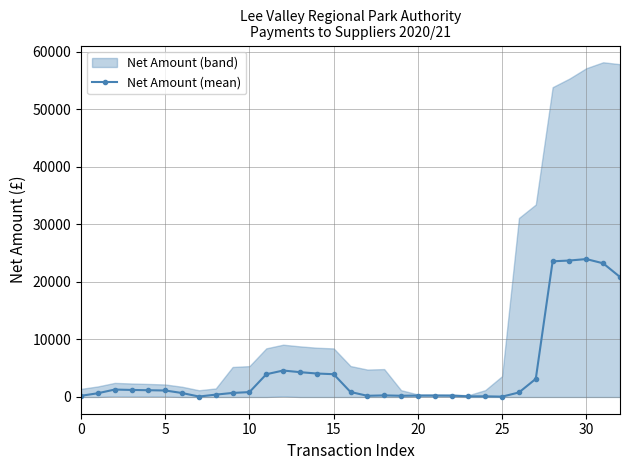

What is the difference between the second highest and minimum values?

23644.6